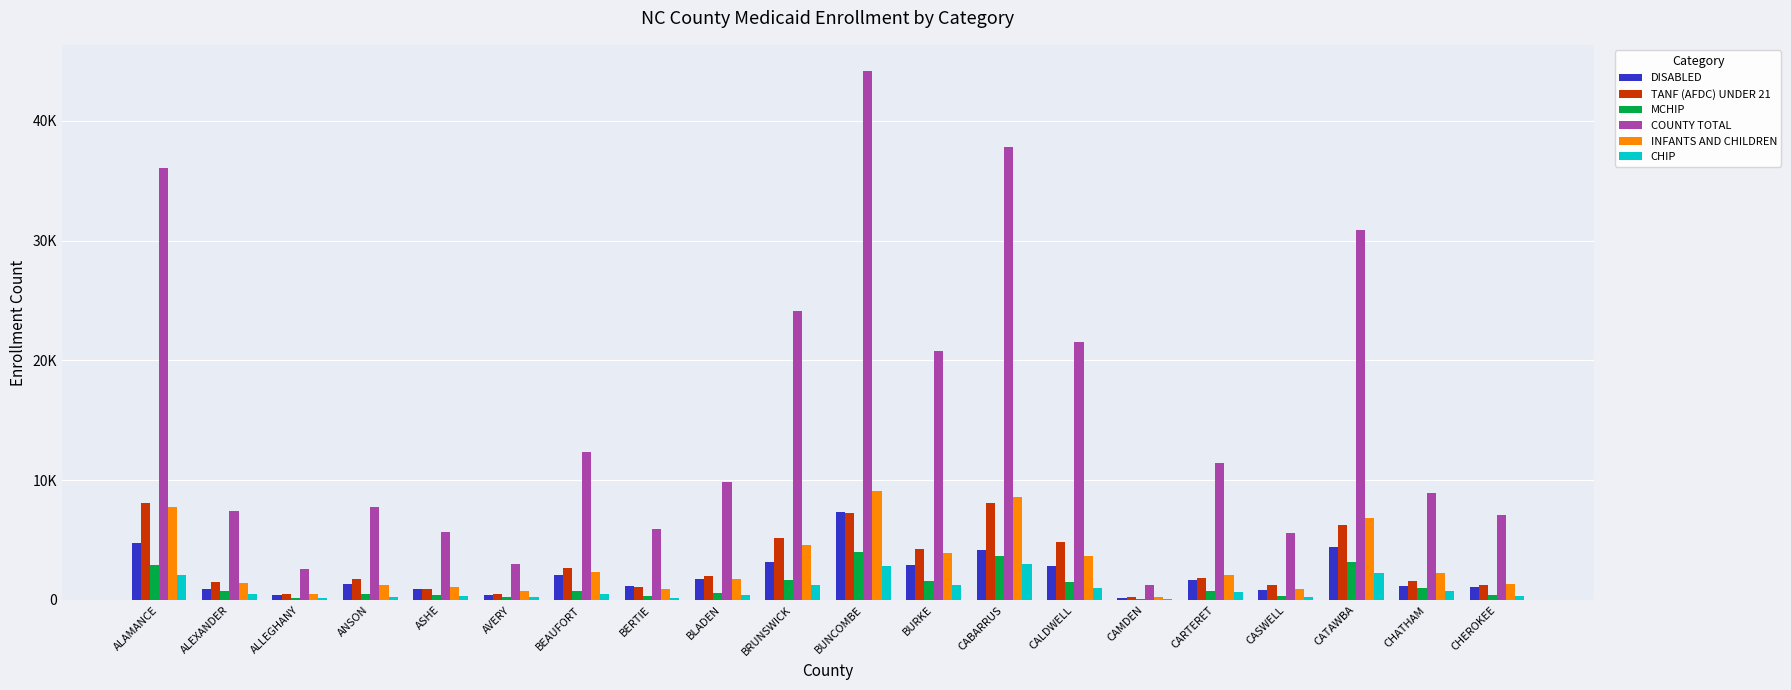

What is the average value of the COUNTY TOTAL series?

15203